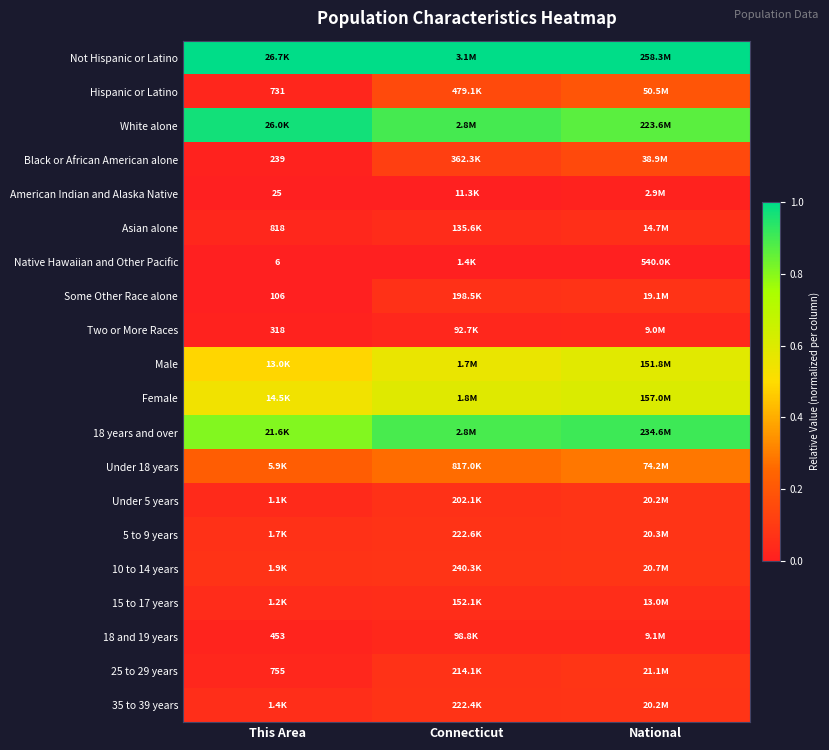

At which category is the sum across all series the highest?

National